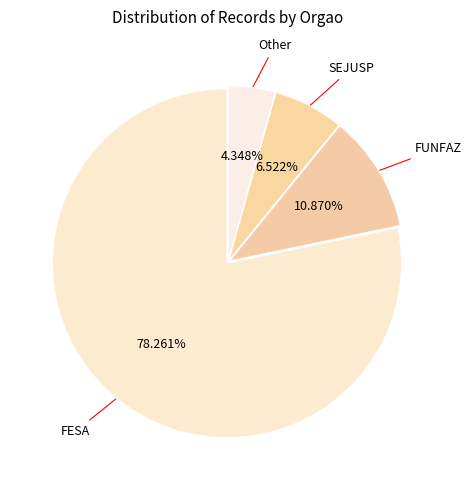

What is the ratio of the value at FESA to the value at FUNFAZ?

7.2